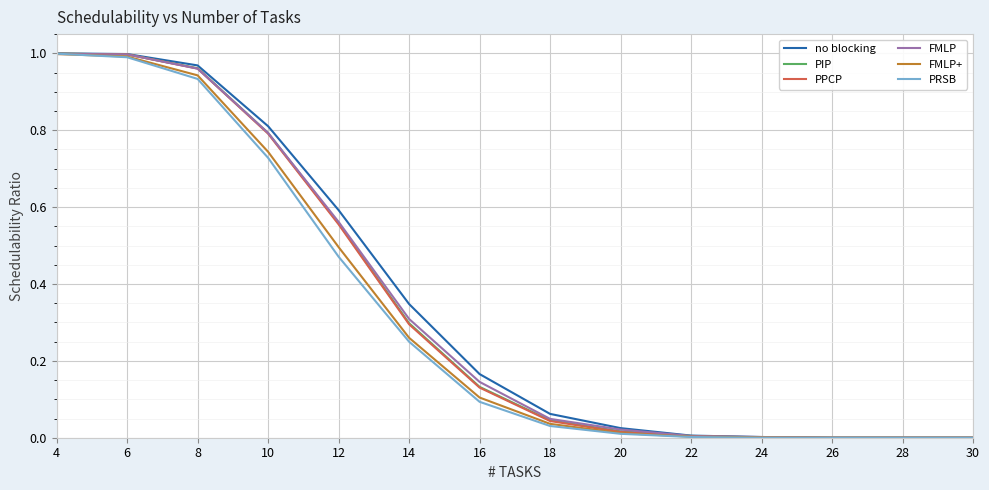

The value of PIP at 8 is 1.0. True or false?

True